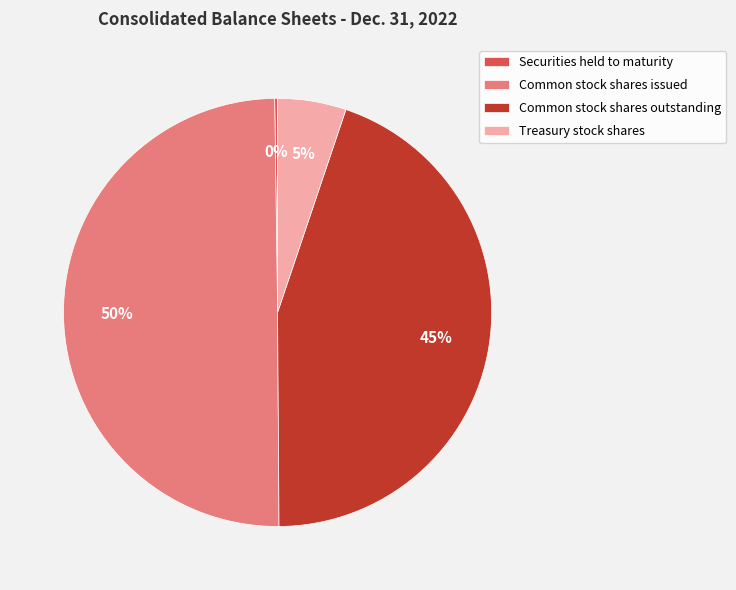

Which category has the biggest portion of the pie?

Common stock shares issued